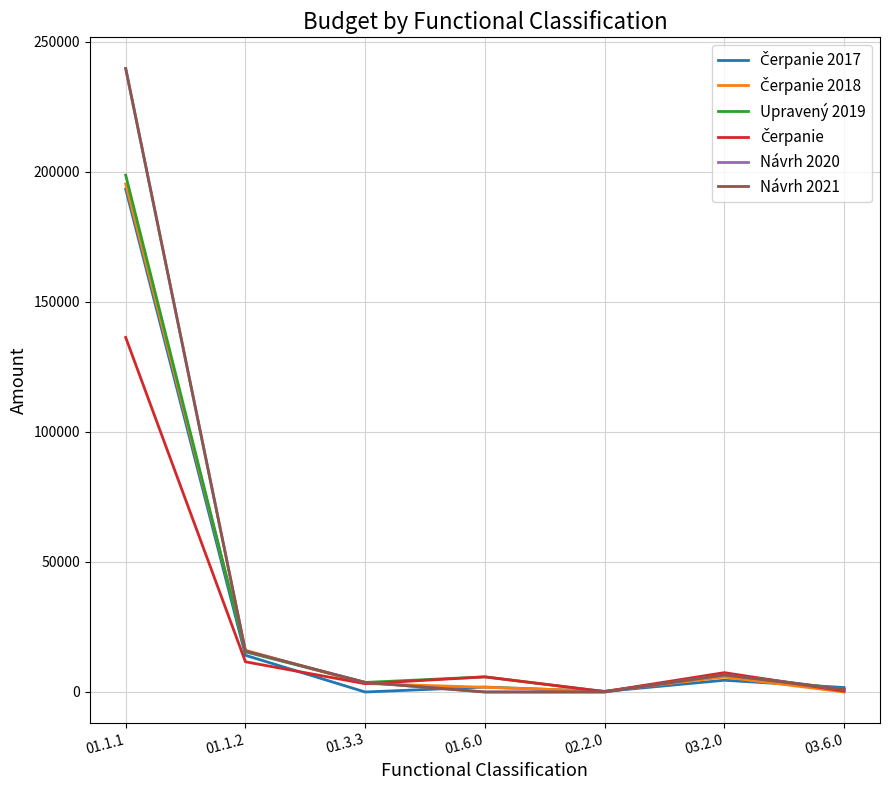

At which category is the sum across all series the highest?

01.1.1